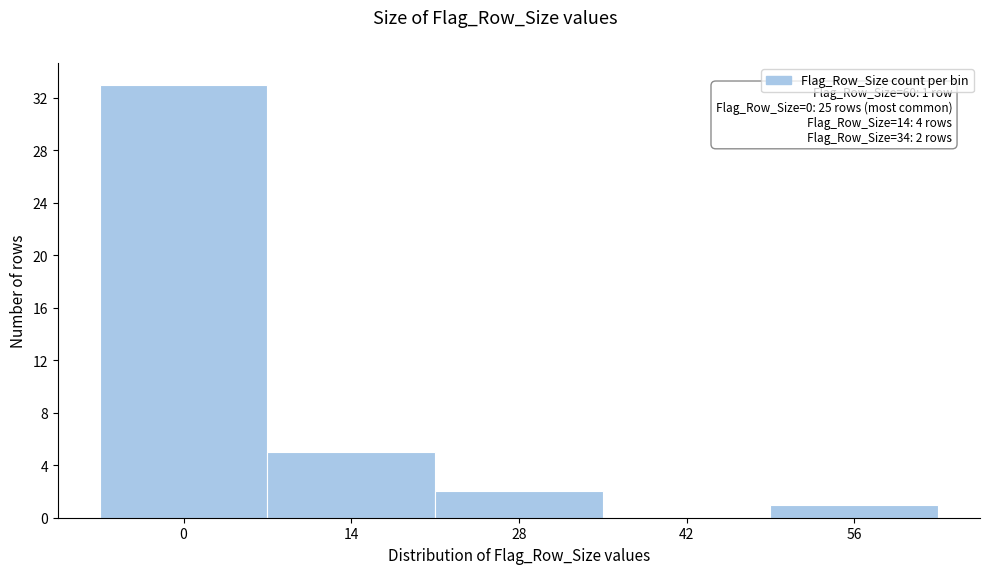

Reading right to left, extract all data points from this chart.

56=1	42=0	28=2	14=5	0=33